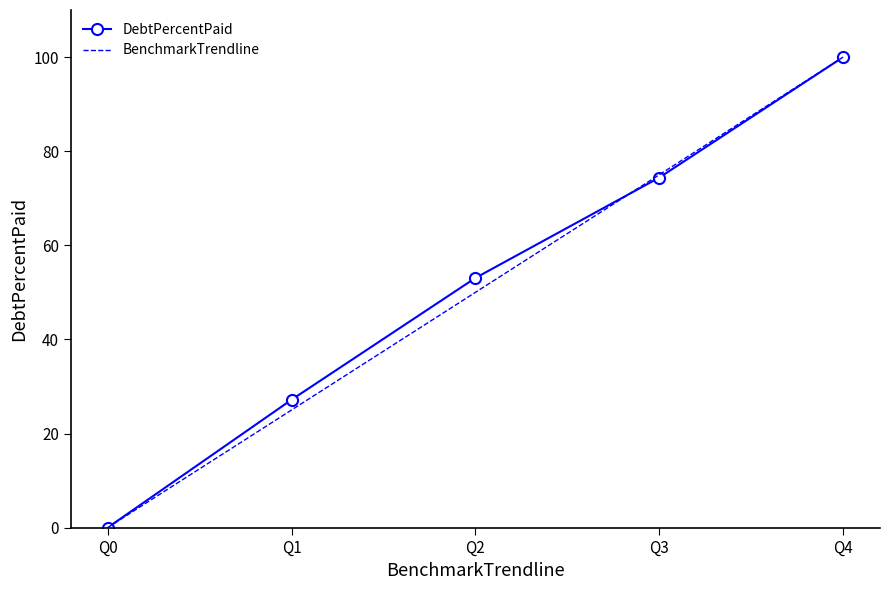

What is the difference between the second highest and minimum values in the BenchmarkTrendline series?

75.0